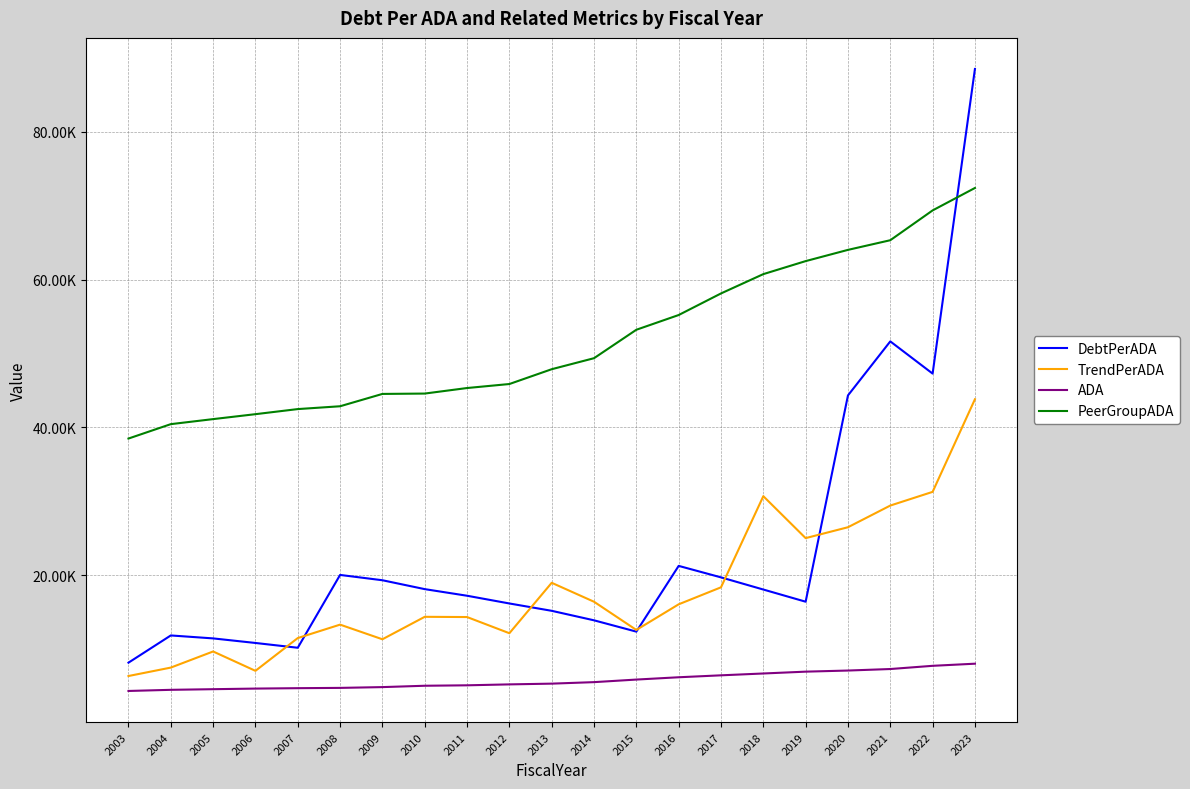

At which category is the sum across all series the highest?

2023